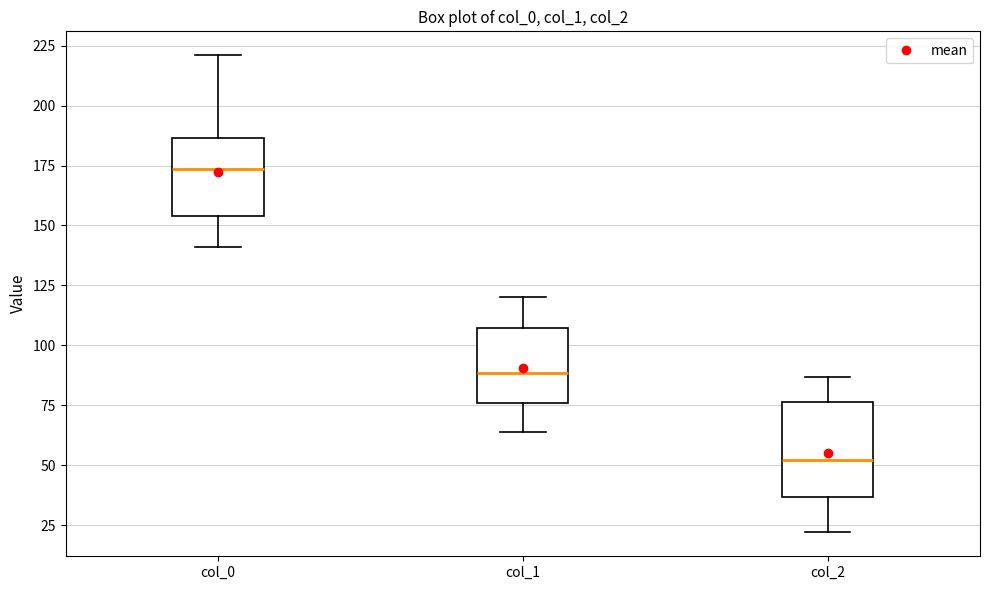

Which box has the highest median line?

col_0